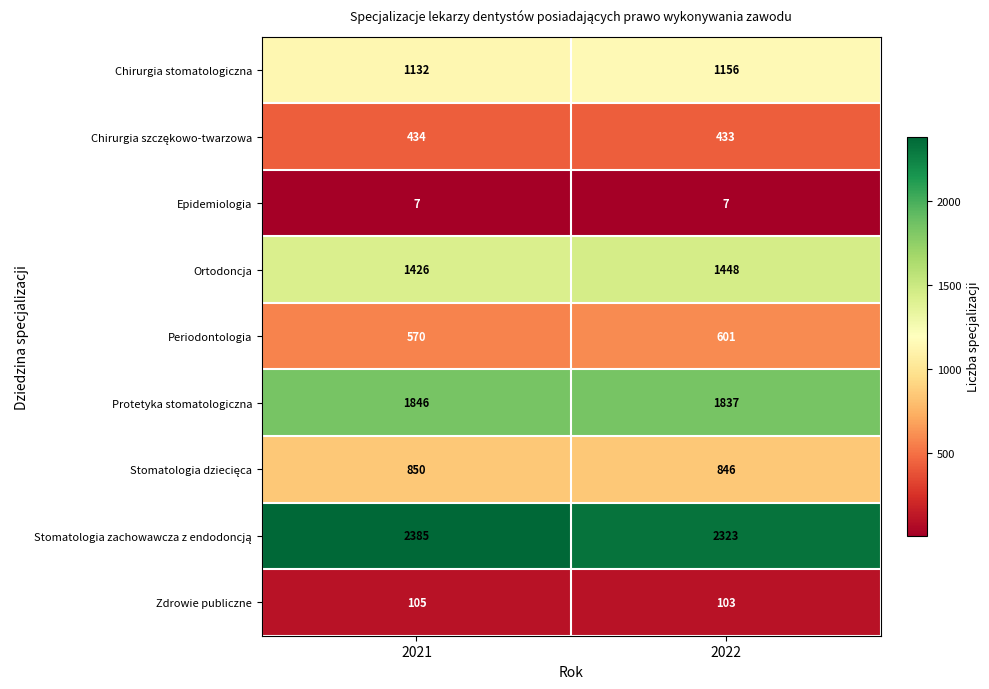

What is the approximate value of Chirurgia stomatologiczna at 2022, to the nearest 5?

1155